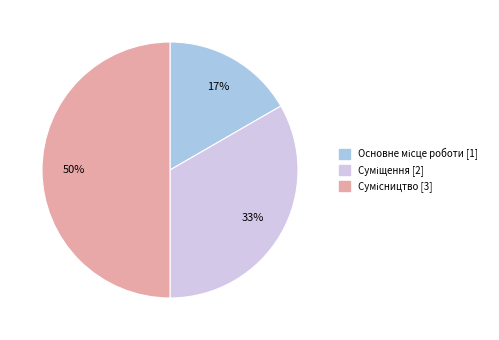

To the nearest percent, what is the difference between the largest and smallest slice percentages?

33%